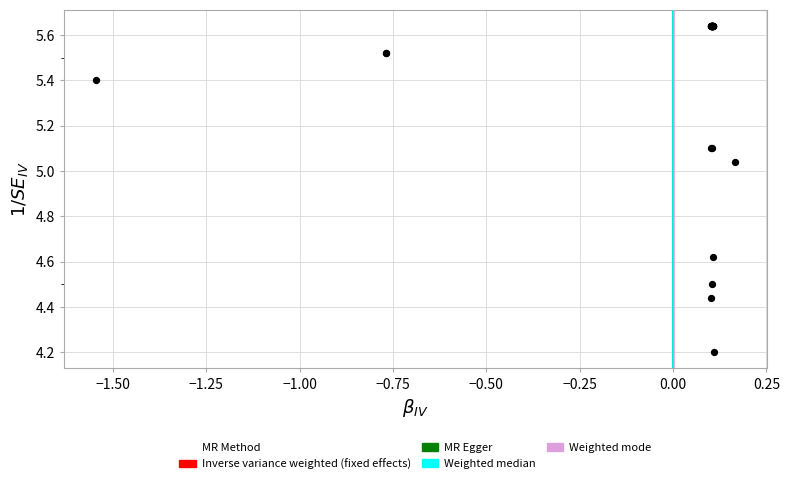

What Y value in the scatter plot is closest to 4?

4.2